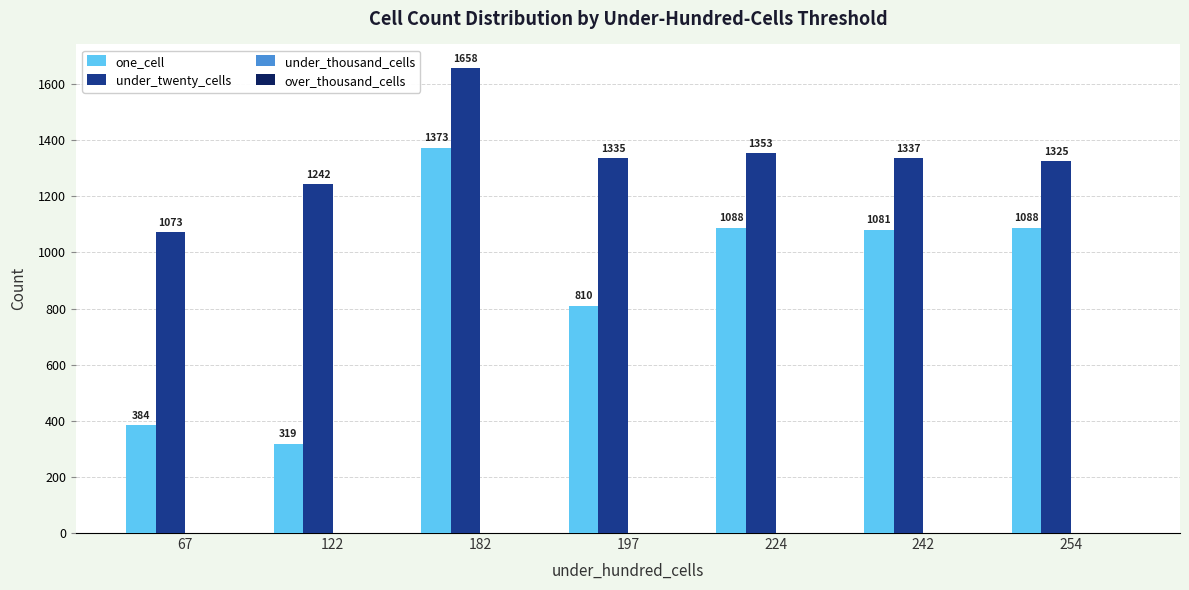

Reading left to right, what are all the values shown in this chart?

one_cell: 67=384	122=319	182=1373	197=810	224=1088	242=1081	254=1088
under_twenty_cells: 67=1073	122=1242	182=1658	197=1335	224=1353	242=1337	254=1325